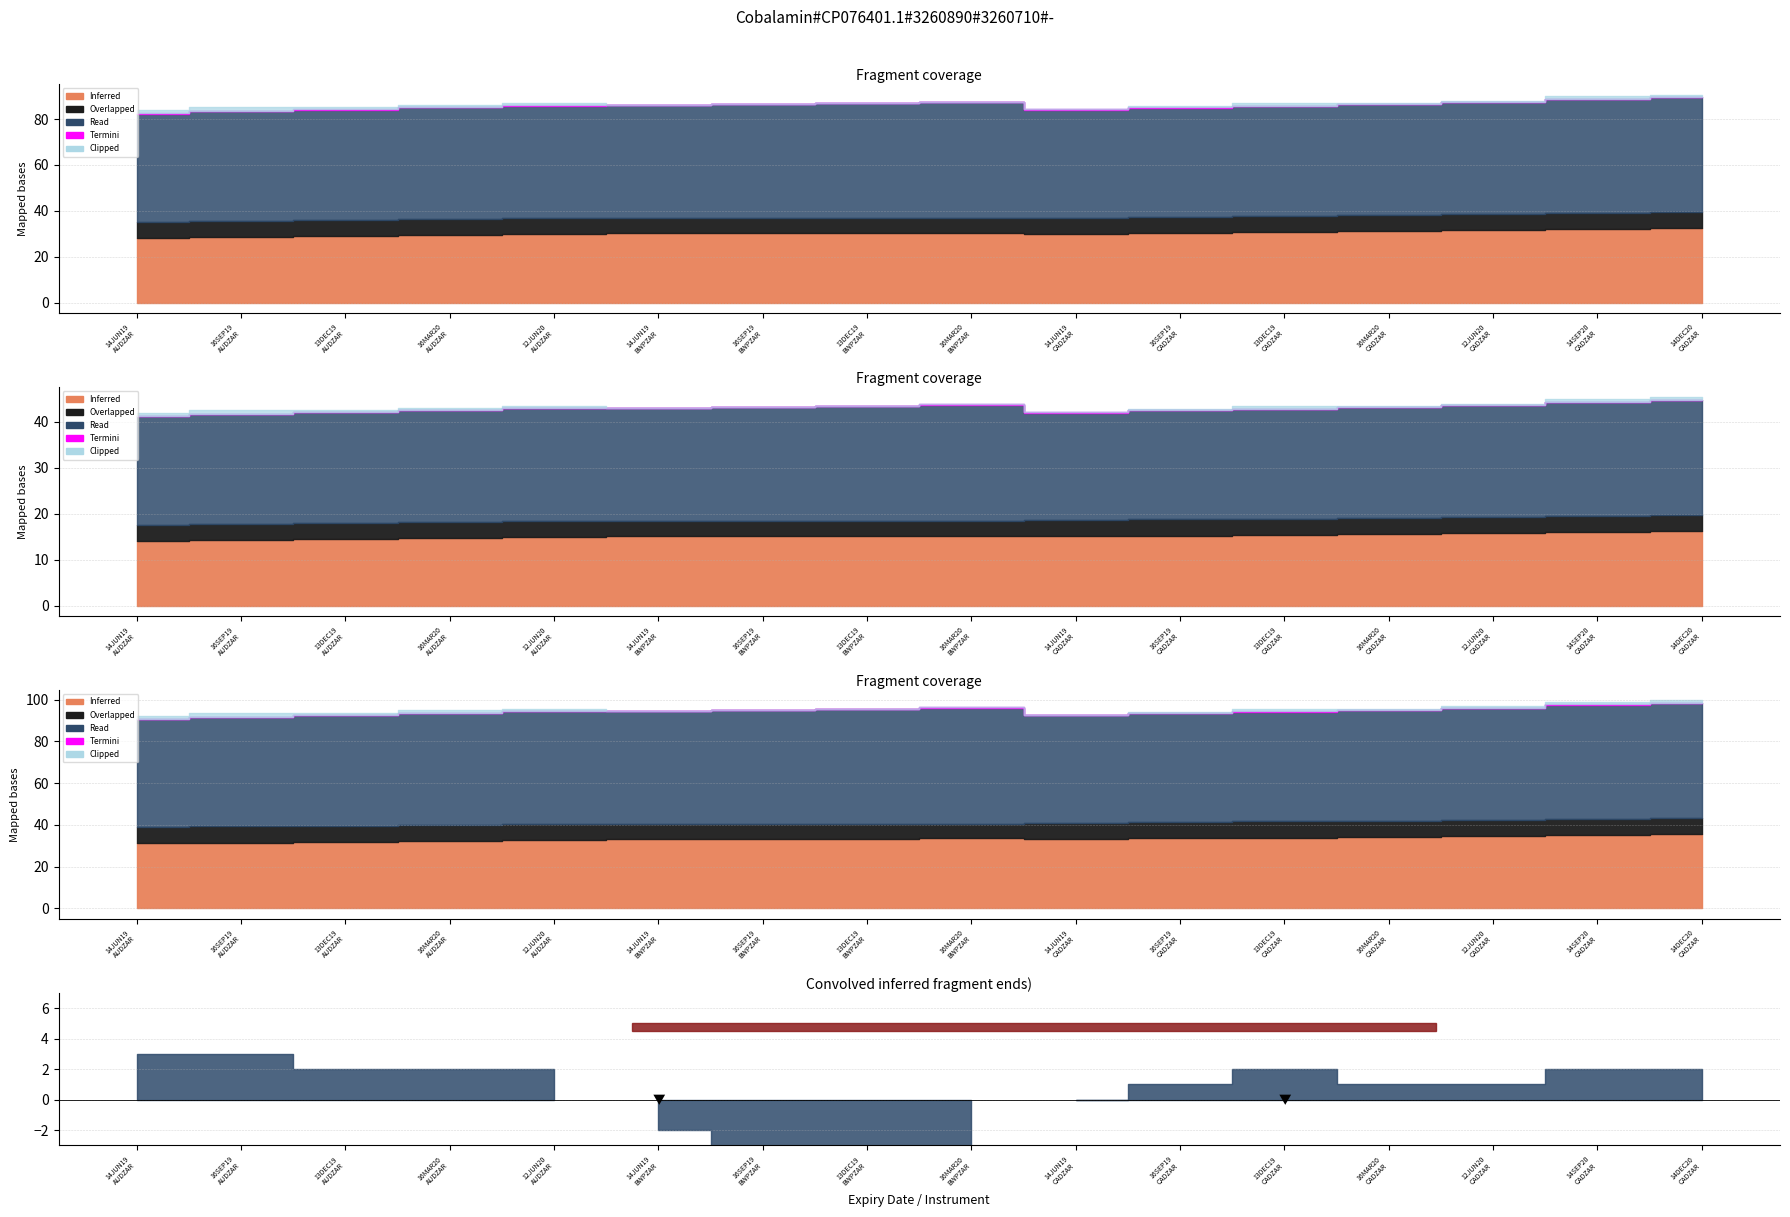

True or false: Clipped and Overlapped cross at least once.

False